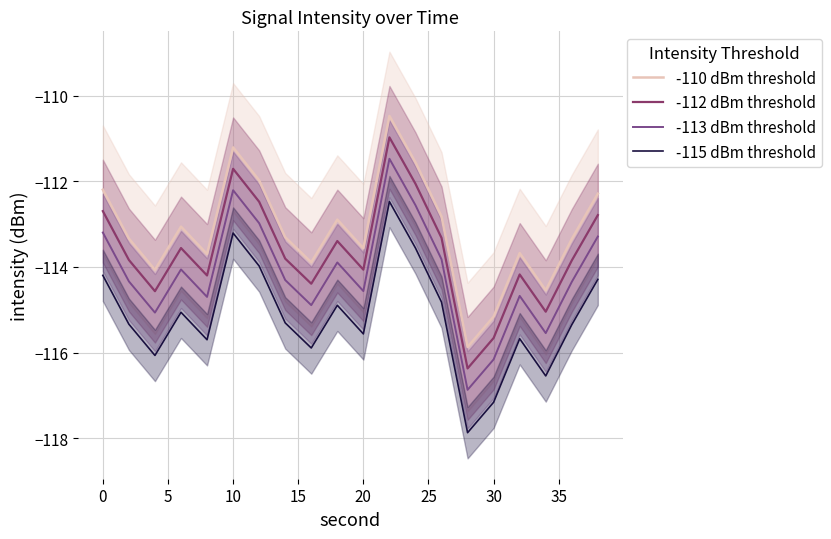

At how many categories does at least one series exceed -114?

16